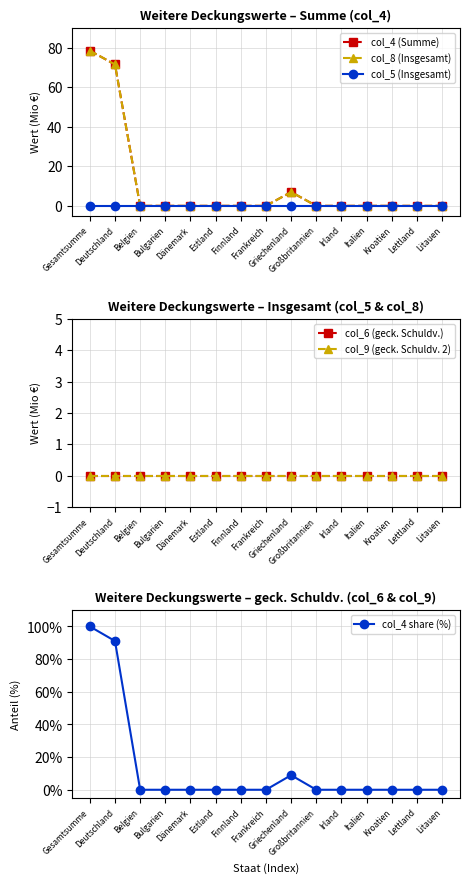

Where is col_4 share (%) nearest to the value 50?

Deutschland